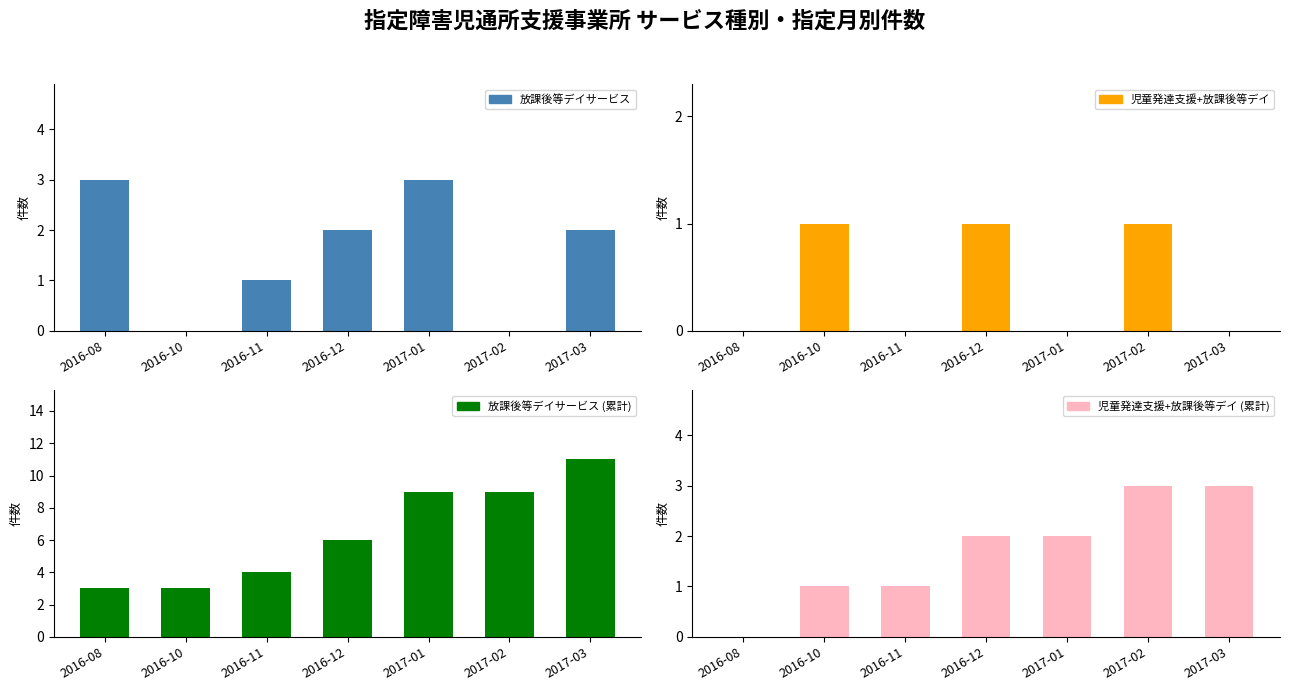

How many 児童発達支援+放課後等デイ values are between 0 and 1?

7